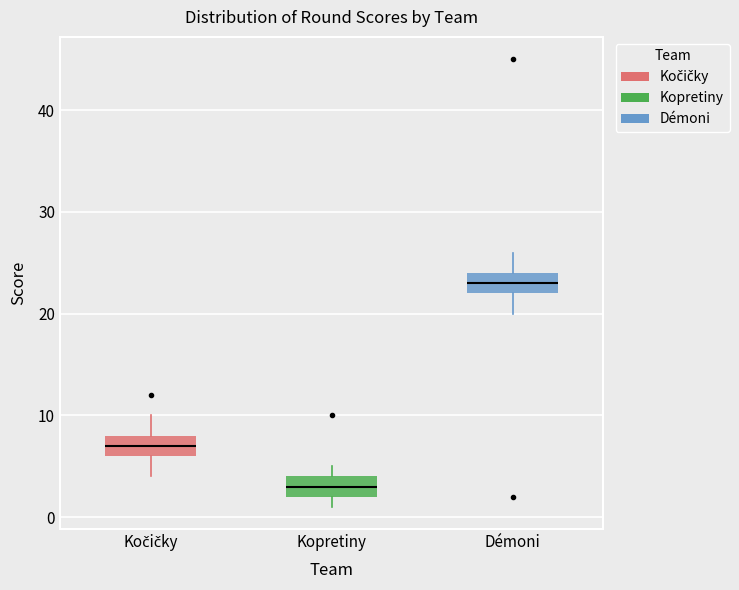

Reading left to right, read every box against the y-axis: the position of its median line, the range the box covers, and the ends of its whiskers. The values are not printed on the chart, so give them approximately, as read against the axis.

Kočičky: median 7, box 6 to 8, whiskers 4 to 10
Kopretiny: median 3, box 2 to 4, whiskers 1 to 5
Démoni: median 23, box 22 to 24, whiskers 20 to 26